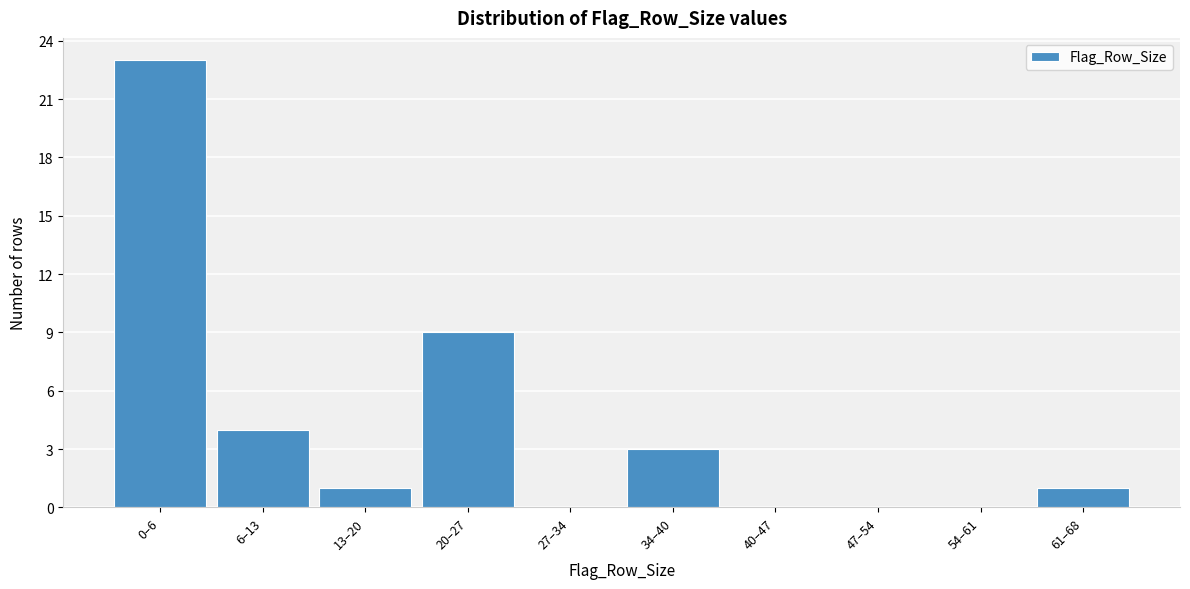

What is the greatest value displayed?

23